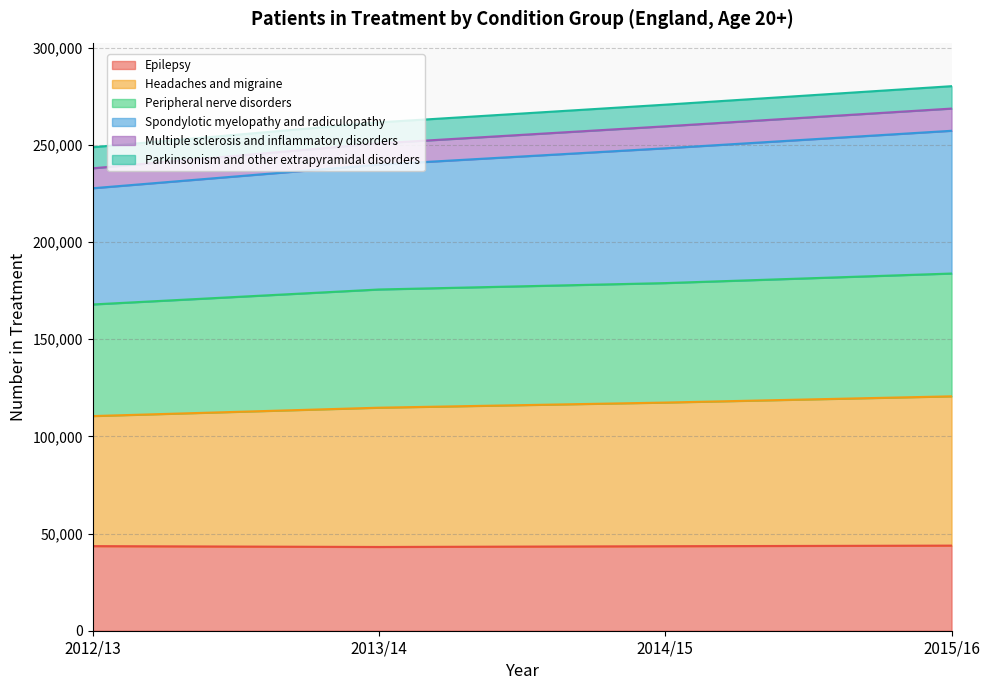

Between 2013/14 and 2012/13, which is larger?

2012/13